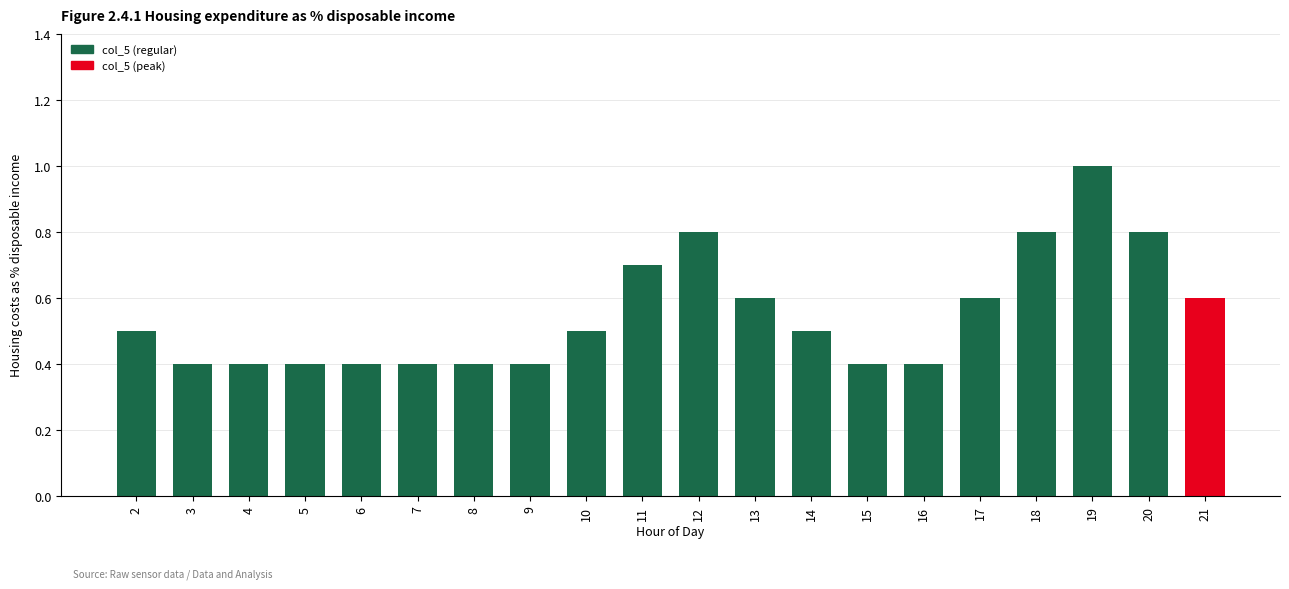

Read the value at 19.

1.0